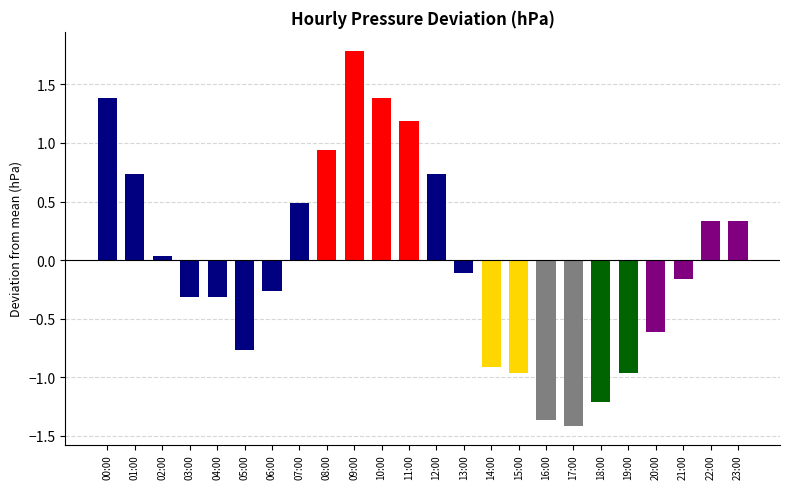

What is the change in value from 15:00 to 16:00?

-0.4